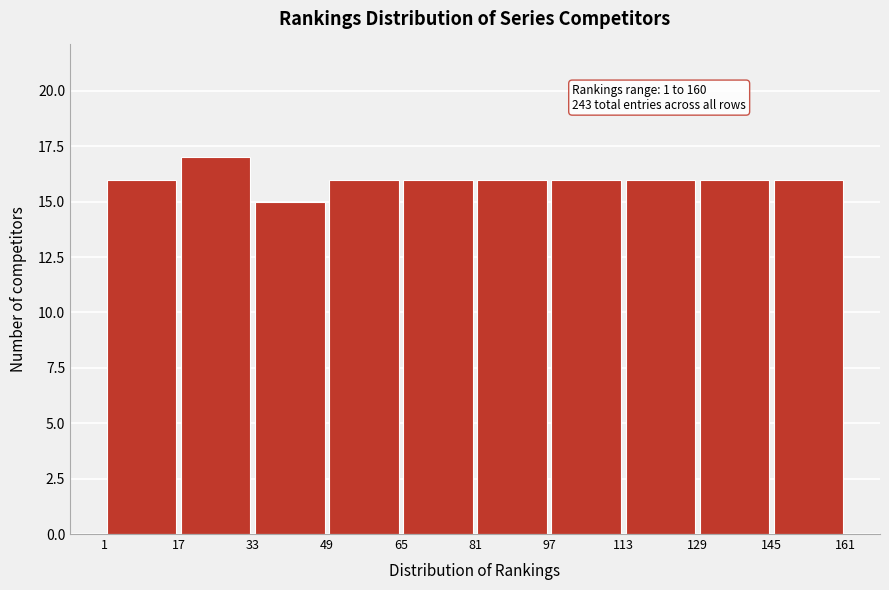

Over which range of the x-axis is the bar tallest?

17 to 33